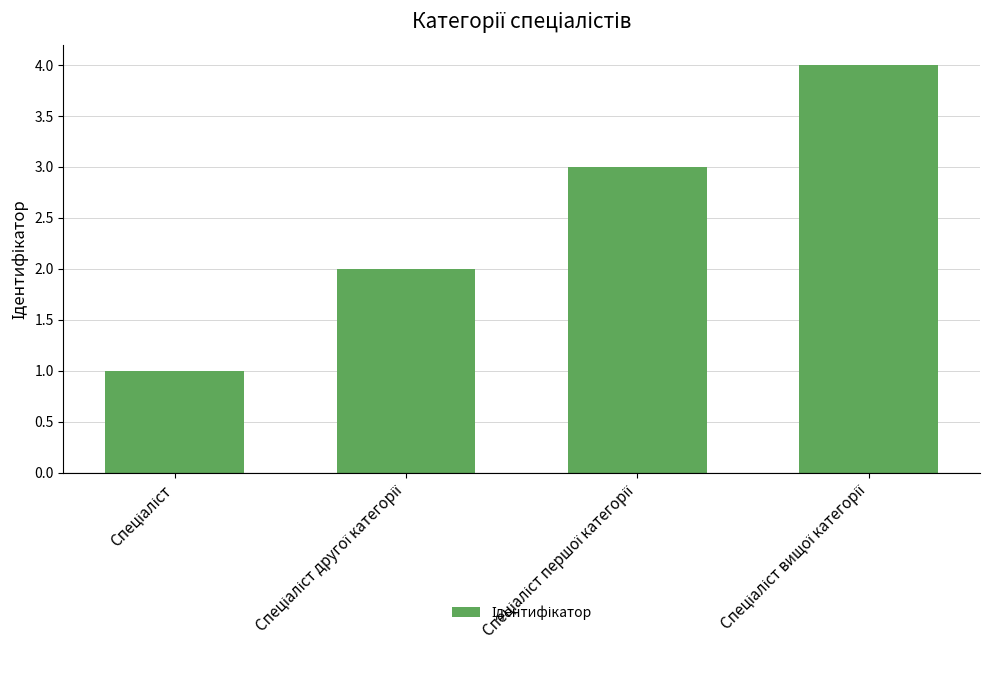

What is the difference between the maximum and minimum values?

3